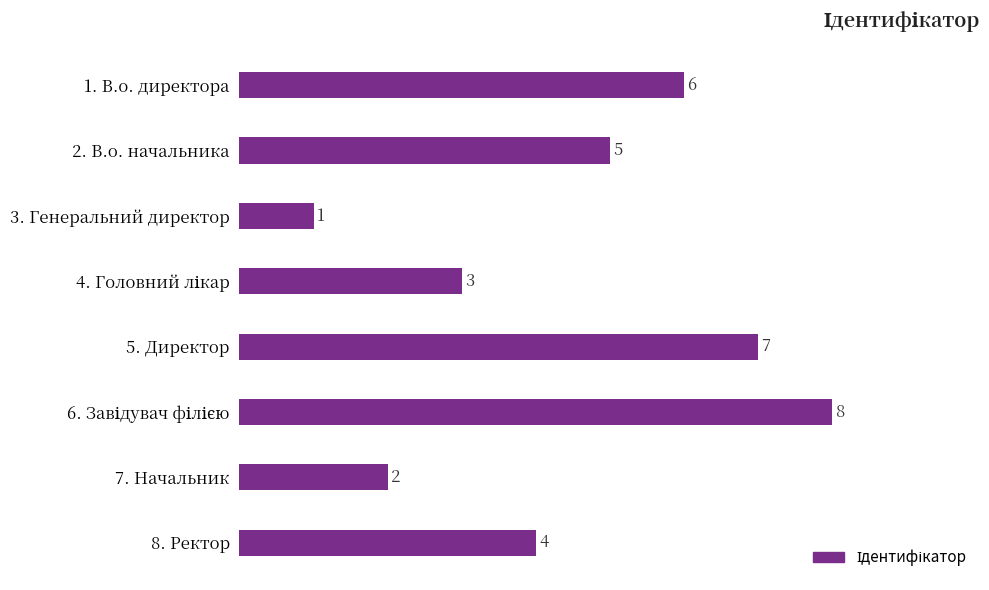

What is the change in value from 2. В.о. начальника to 3. Генеральний директор?

-4